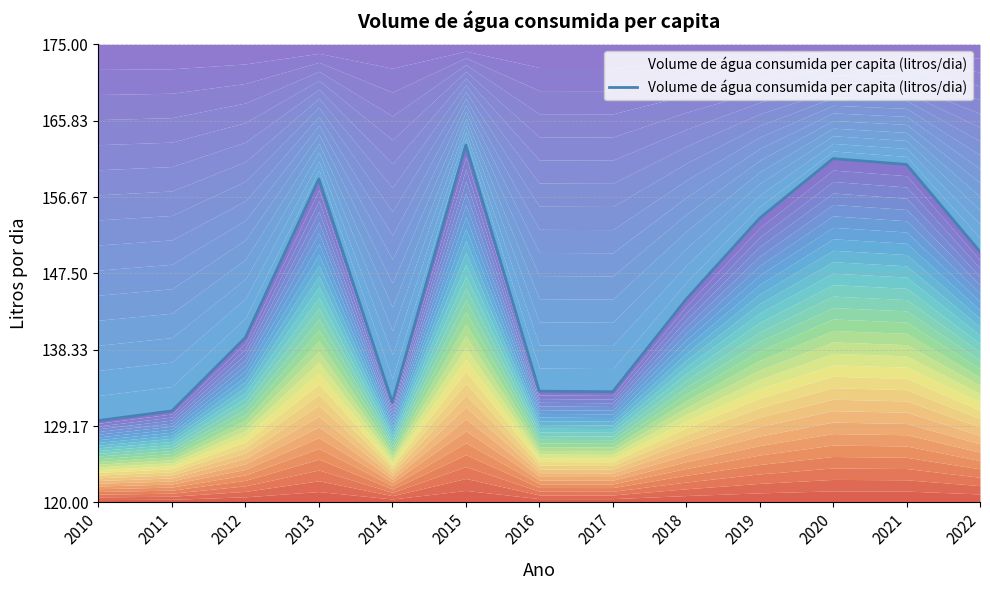

Reading left to right, what are all the values shown in this chart?

129.8	131.0	139.8	158.8	132.0	162.9	133.3	133.3	144.4	154.1	161.3	160.6	150.1